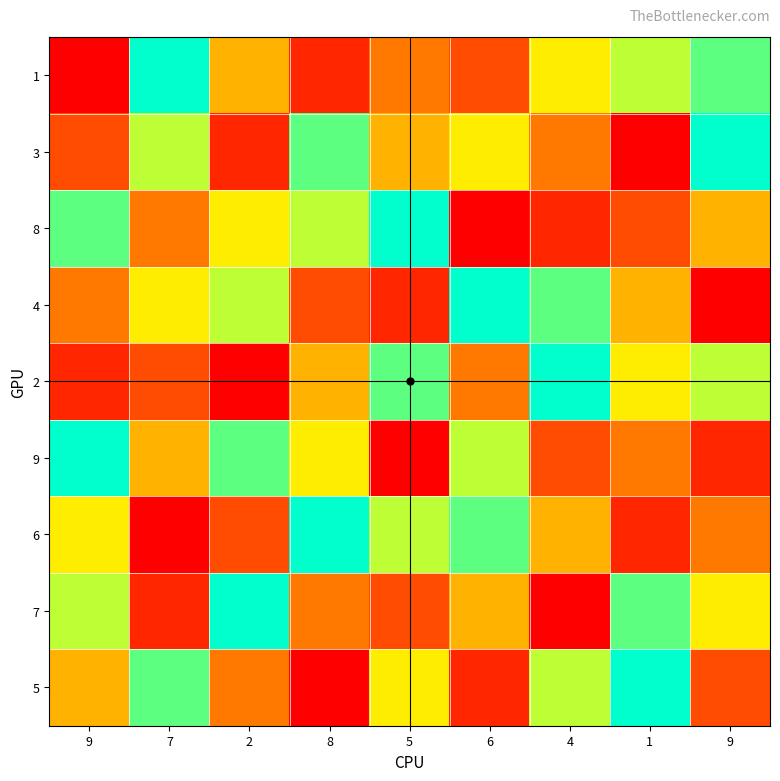

Rank the series by their maximum value, from highest to lowest.

1, 3, 8, 4, 2, 9, 6, 7, 5